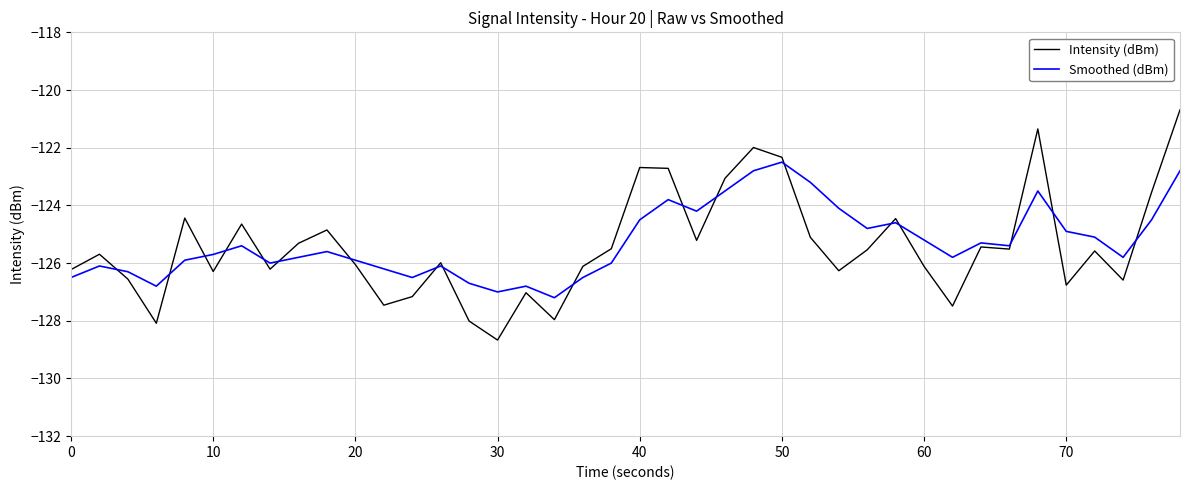

What is the highest value of the Intensity (dBm) series?

-120.7